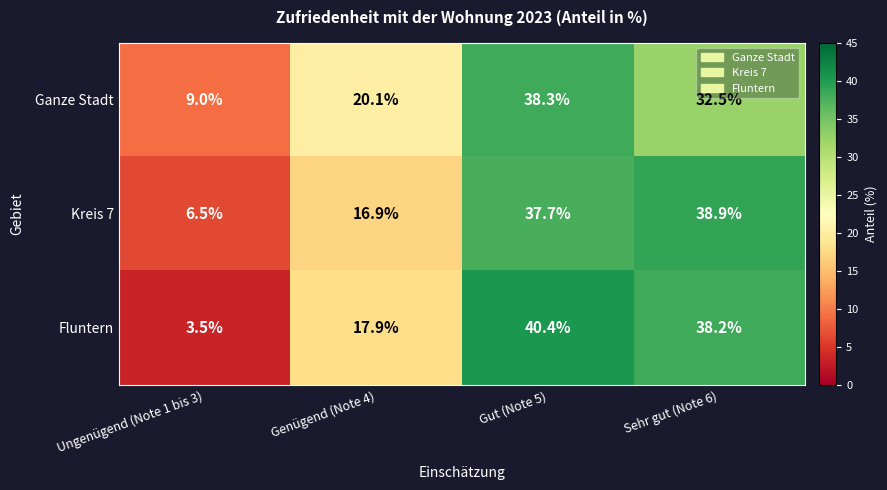

Which series has the largest range (max minus min)?

Fluntern